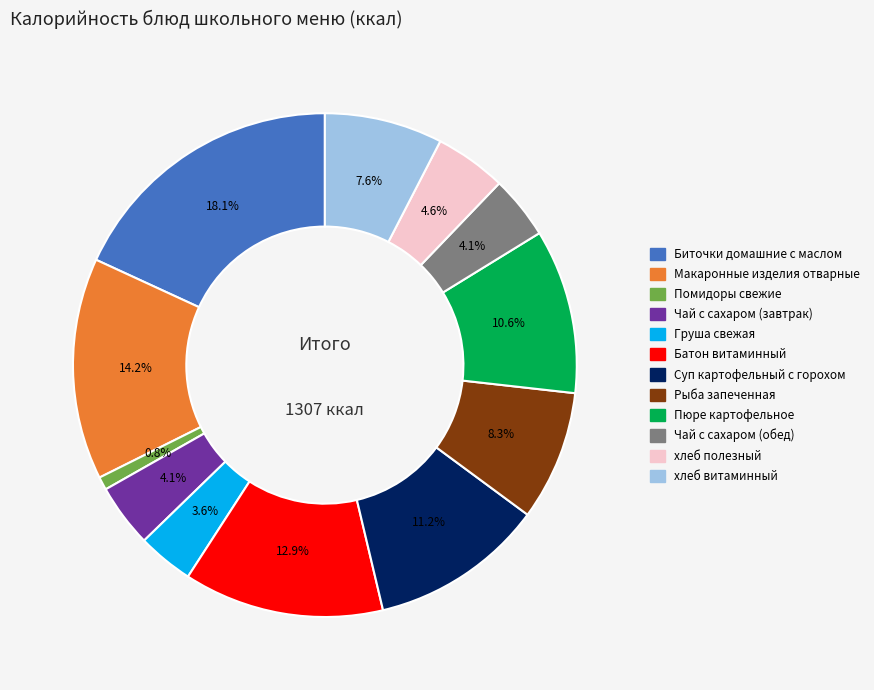

What percentage is the хлеб полезный slice, to the nearest percent?

5%